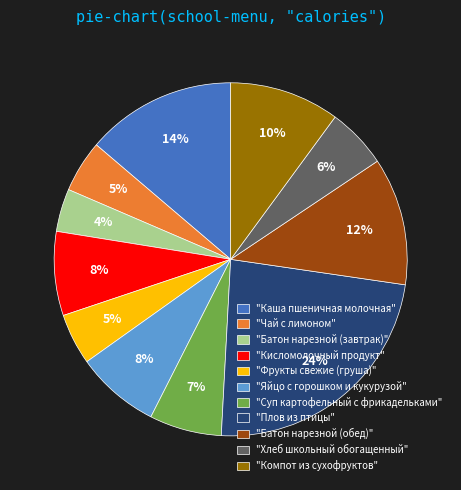

How many slices are in this pie chart?

11